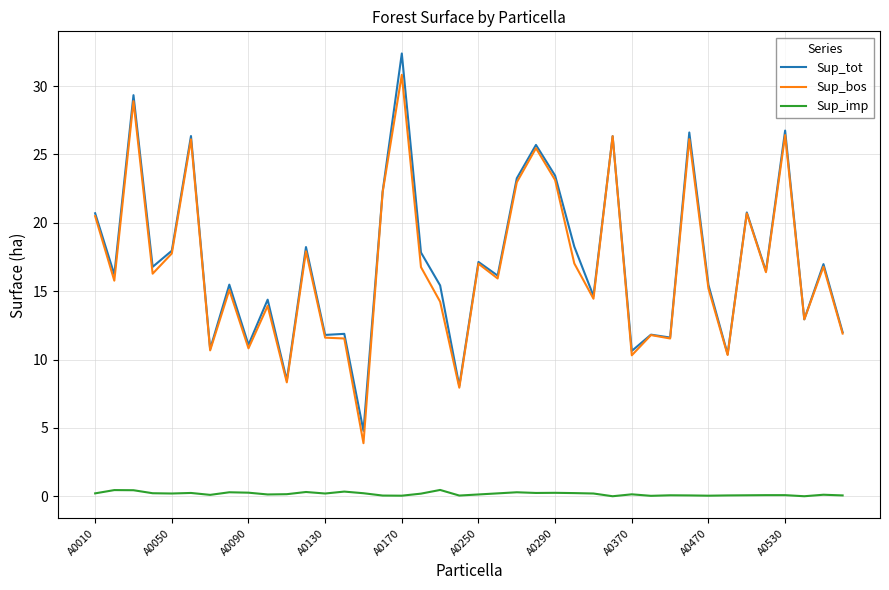

Does the chart have visible grid lines?

Yes